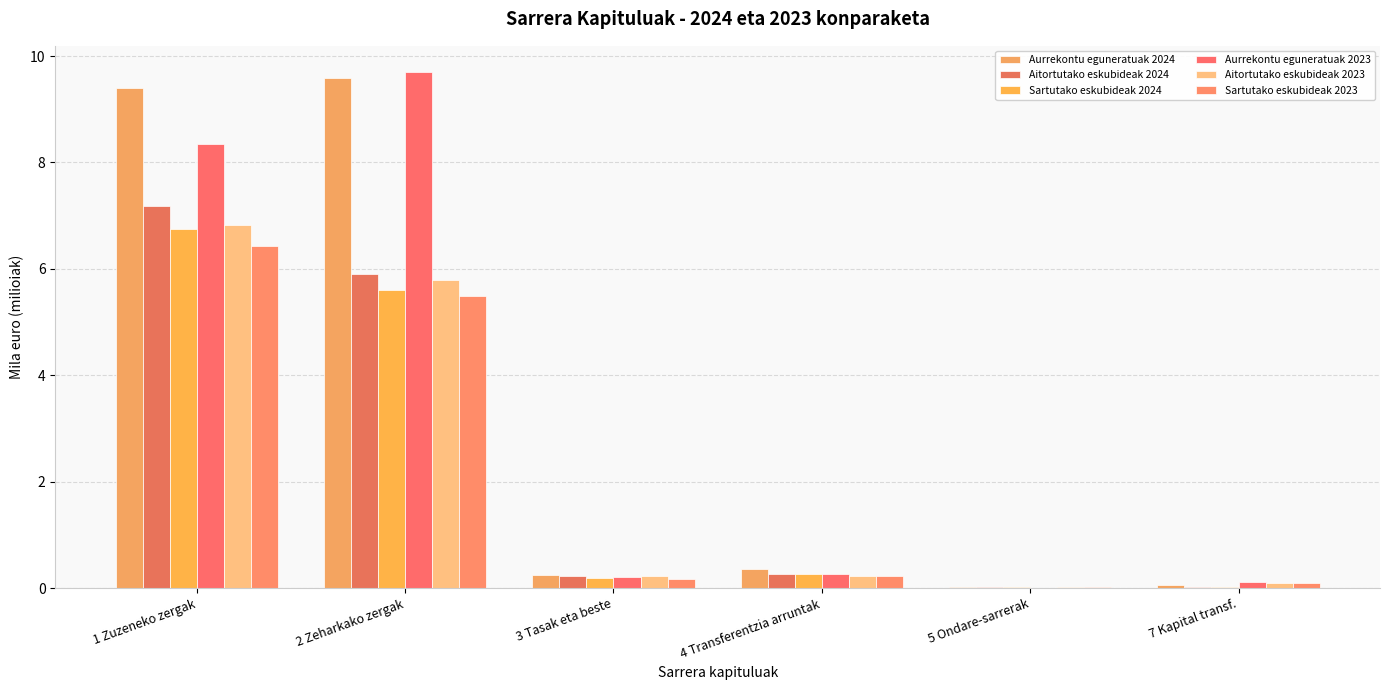

Count the number of data series in this chart.

6